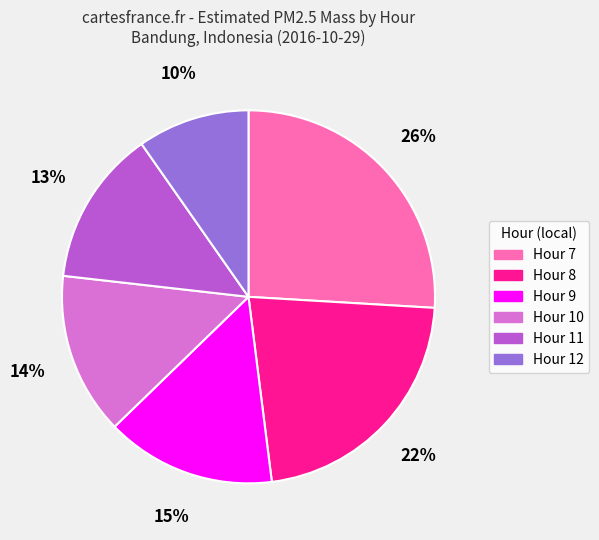

Which slice is the largest?

Hour 7